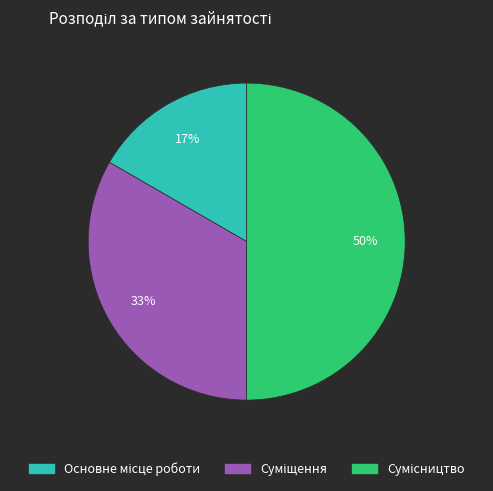

To the nearest percent, what is the difference between the largest and smallest slice percentages?

33%